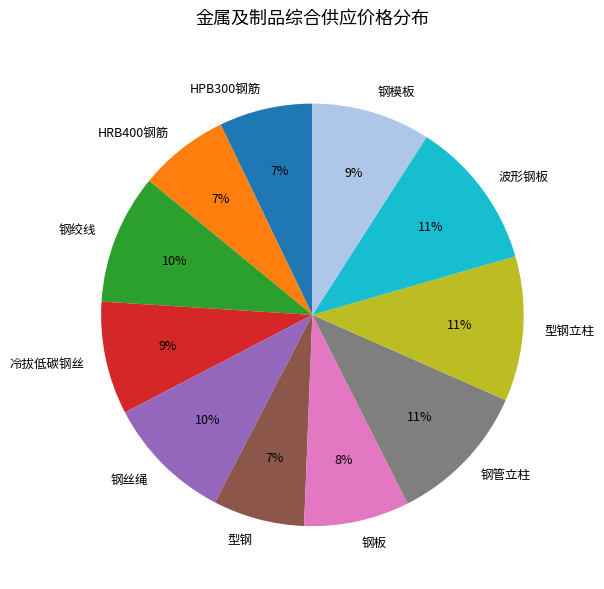

How many slices are in this pie chart?

11